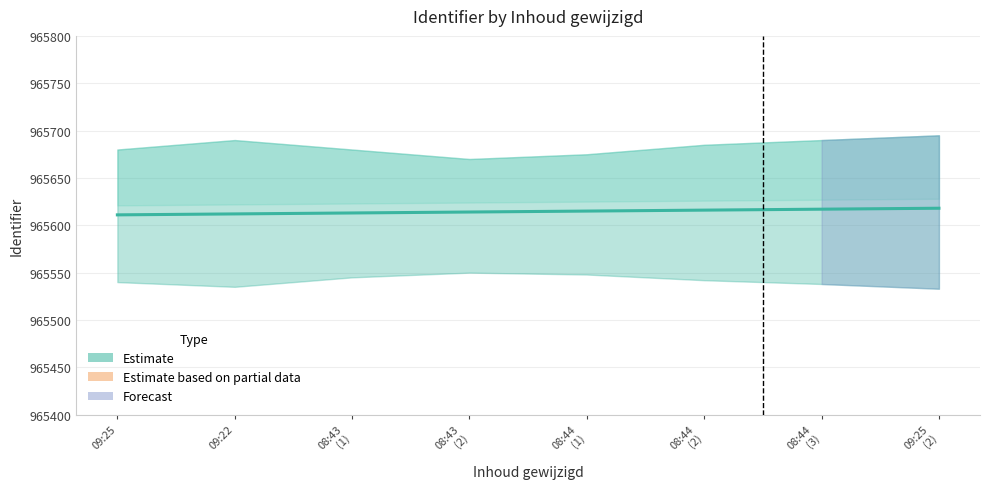

What position from the right is 09:25
(2)?

1